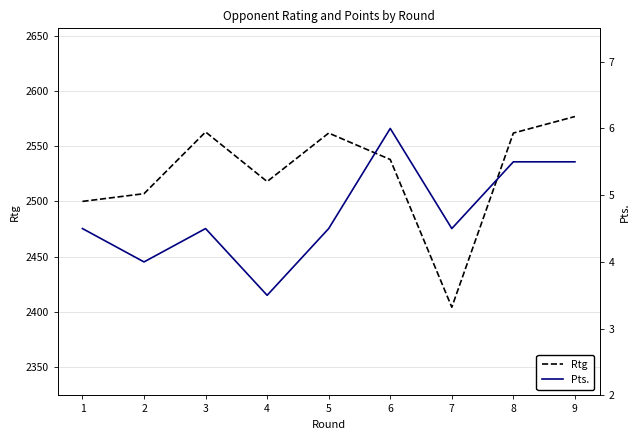

Reading left to right, transcribe all the data shown in this chart.

Rtg: 2500.0	2507.0	2563.0	2518.0	2562.0	2538.0	2404.0	2562.0	2577.0
Pts.: 4.5	4.0	4.5	3.5	4.5	6.0	4.5	5.5	5.5